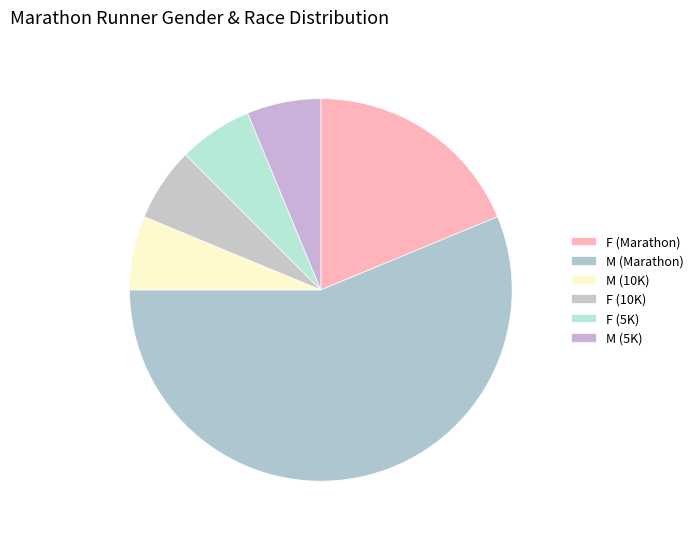

What is the majority slice?

M (Marathon)